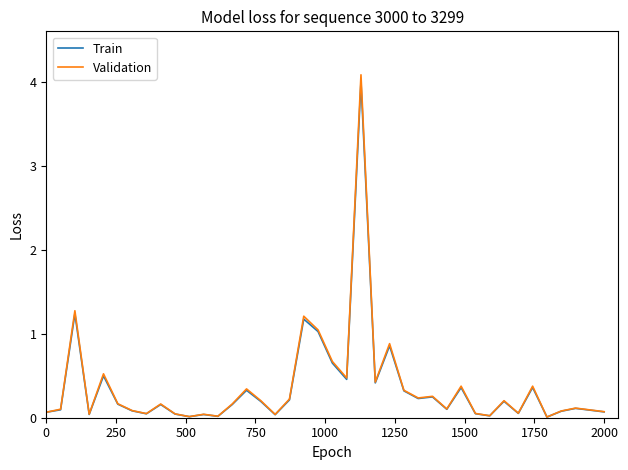

What is the maximum value shown in the chart?

4.1